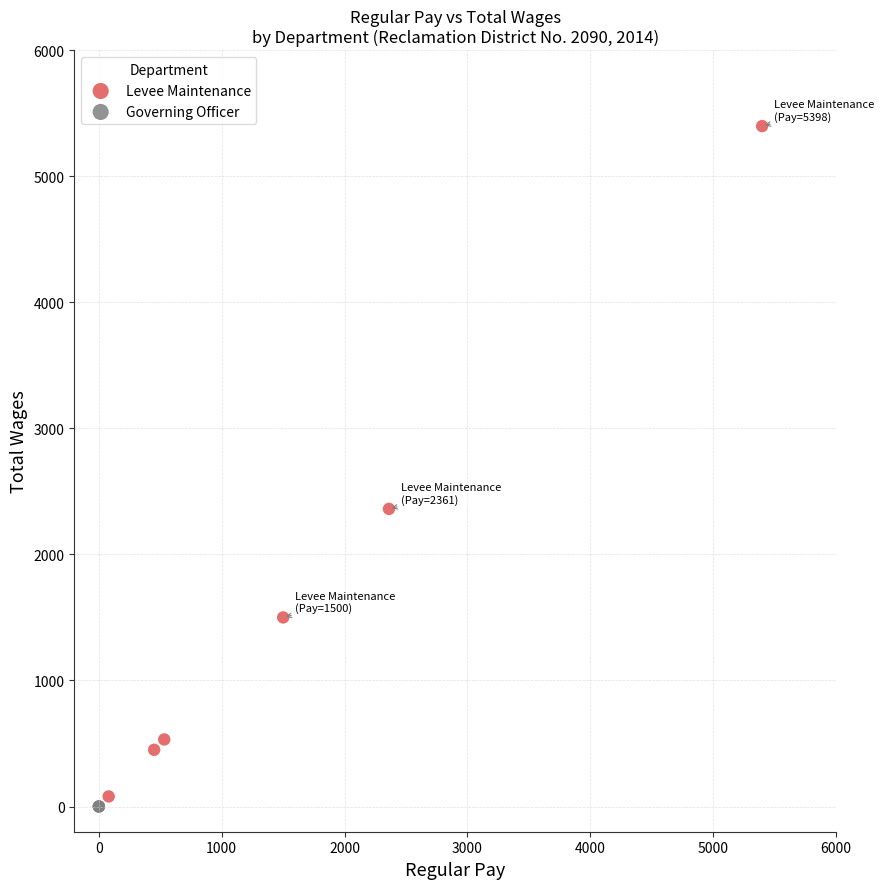

What are all the series names shown in the legend?

Levee Maintenance, Governing Officer